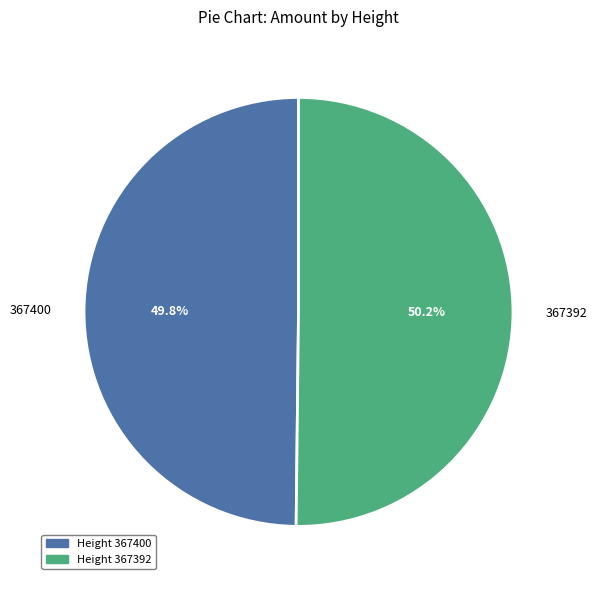

To the nearest percent, what is the average slice percentage?

50%